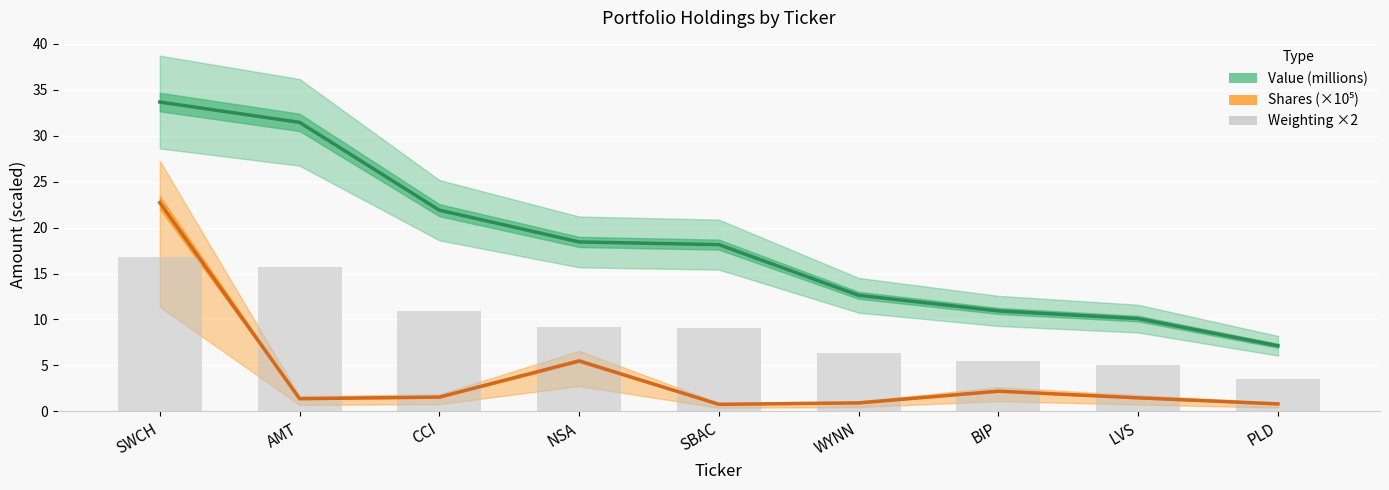

Reading left to right, list all the values displayed in this chart.

Value (millions): SWCH=33.7	AMT=31.5	CCI=21.9	NSA=18.4	SBAC=18.1	WYNN=12.6	BIP=10.9	LVS=10.1	PLD=7.1
Shares (×10⁵): SWCH=22.7	AMT=1.4	CCI=1.5	NSA=5.5	SBAC=0.8	WYNN=0.9	BIP=2.2	LVS=1.5	PLD=0.8